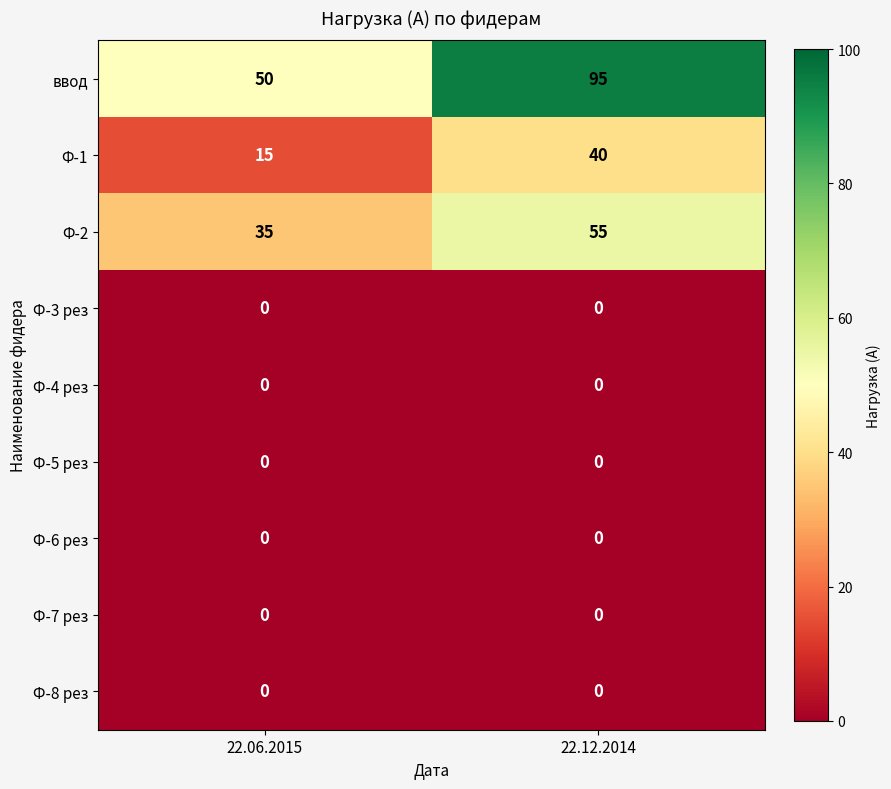

At how many categories does at least one series exceed 93?

1